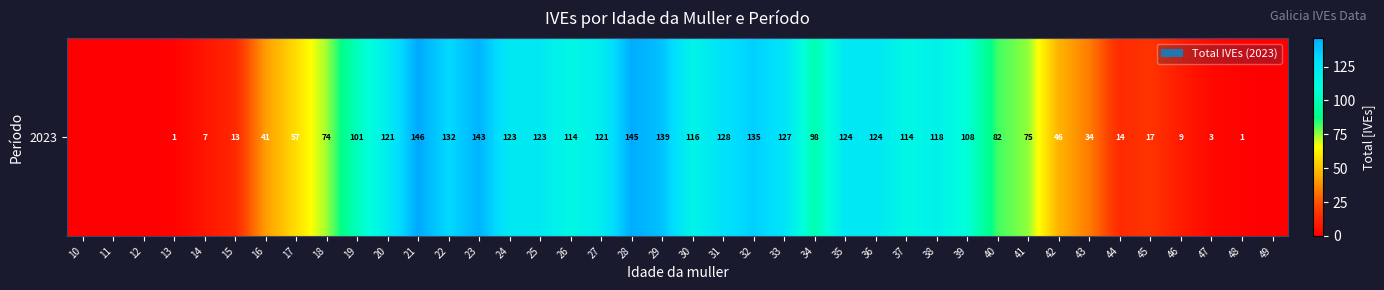

Between 15 and 21, which is larger?

21